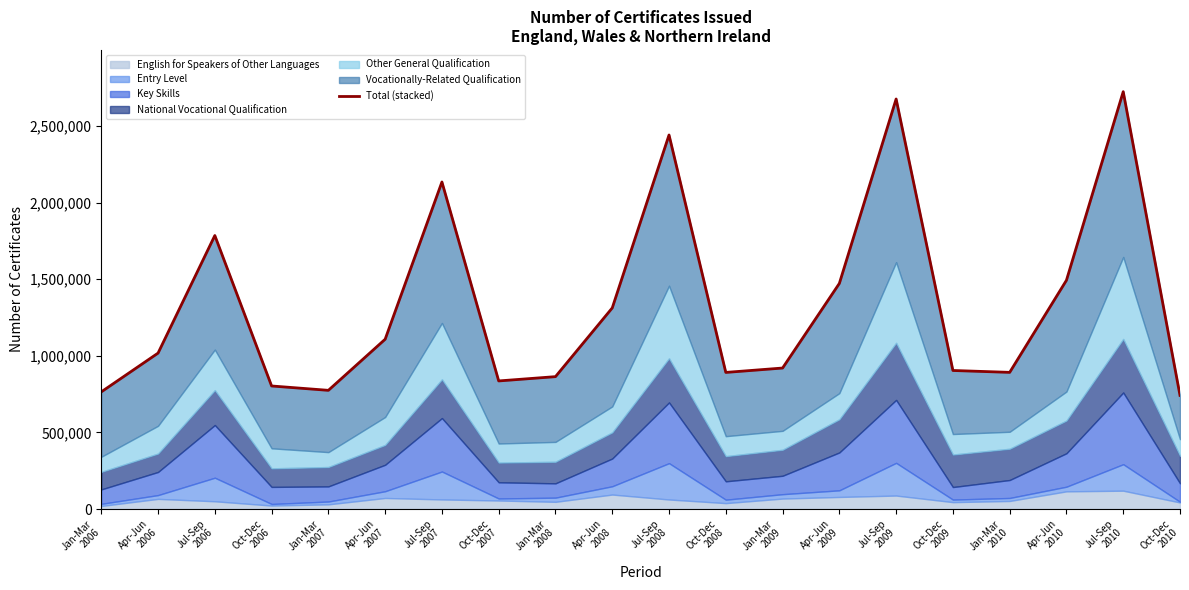

Which has a higher value, Apr-Jun
2007 or Oct-Dec
2007?

Apr-Jun
2007